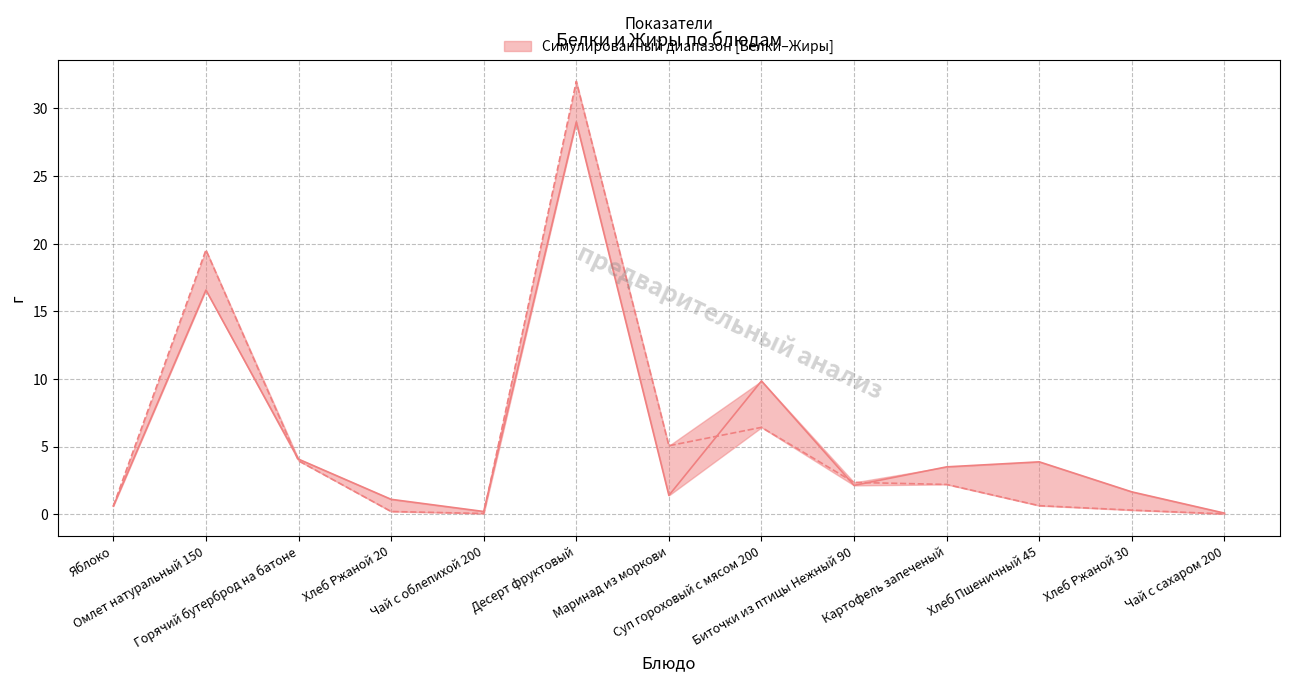

At how many categories does at least one series exceed 14?

2